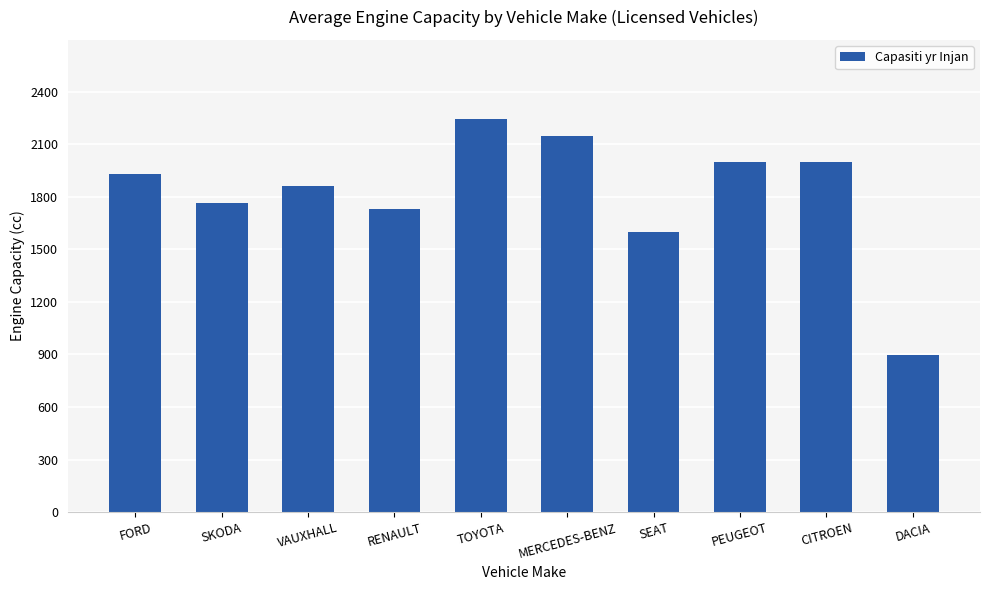

How many values are below 1932?

5